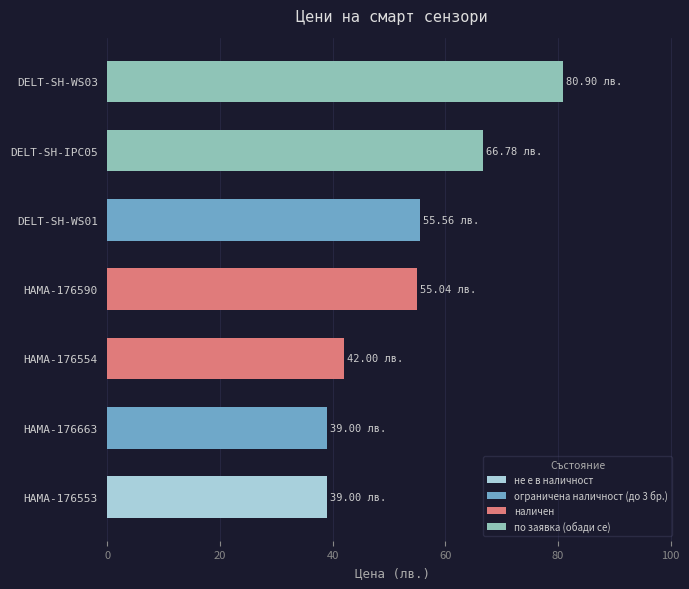

What value does the по заявка (обади се) series have at DELT-SH-WS03?

80.9